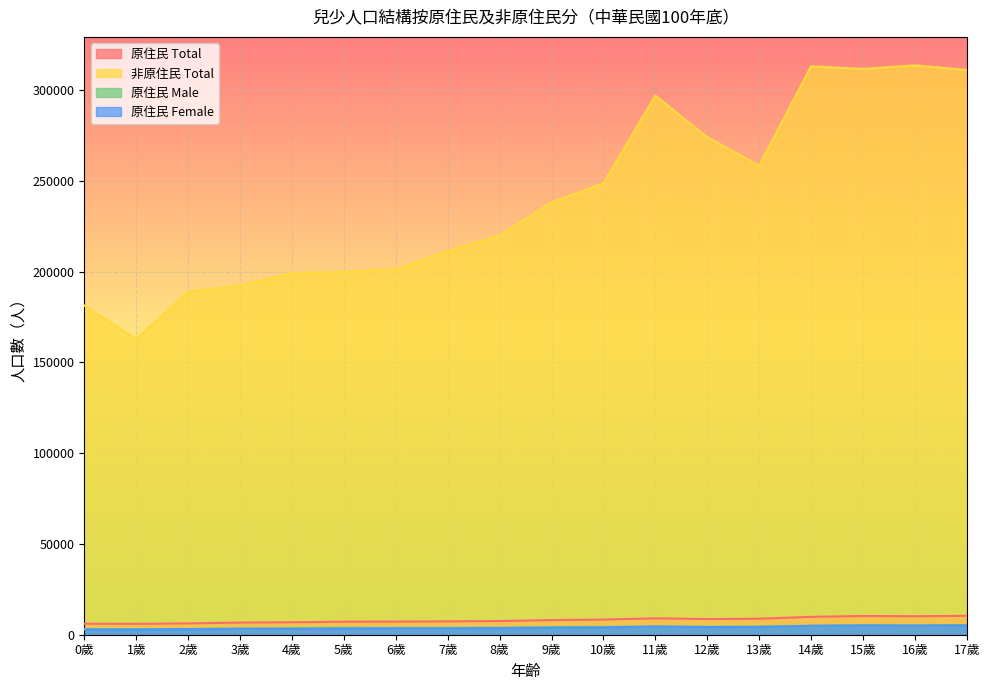

List the series in order of their peak value, highest first.

非原住民 Total, 原住民 Total, 原住民 Male, 原住民 Female